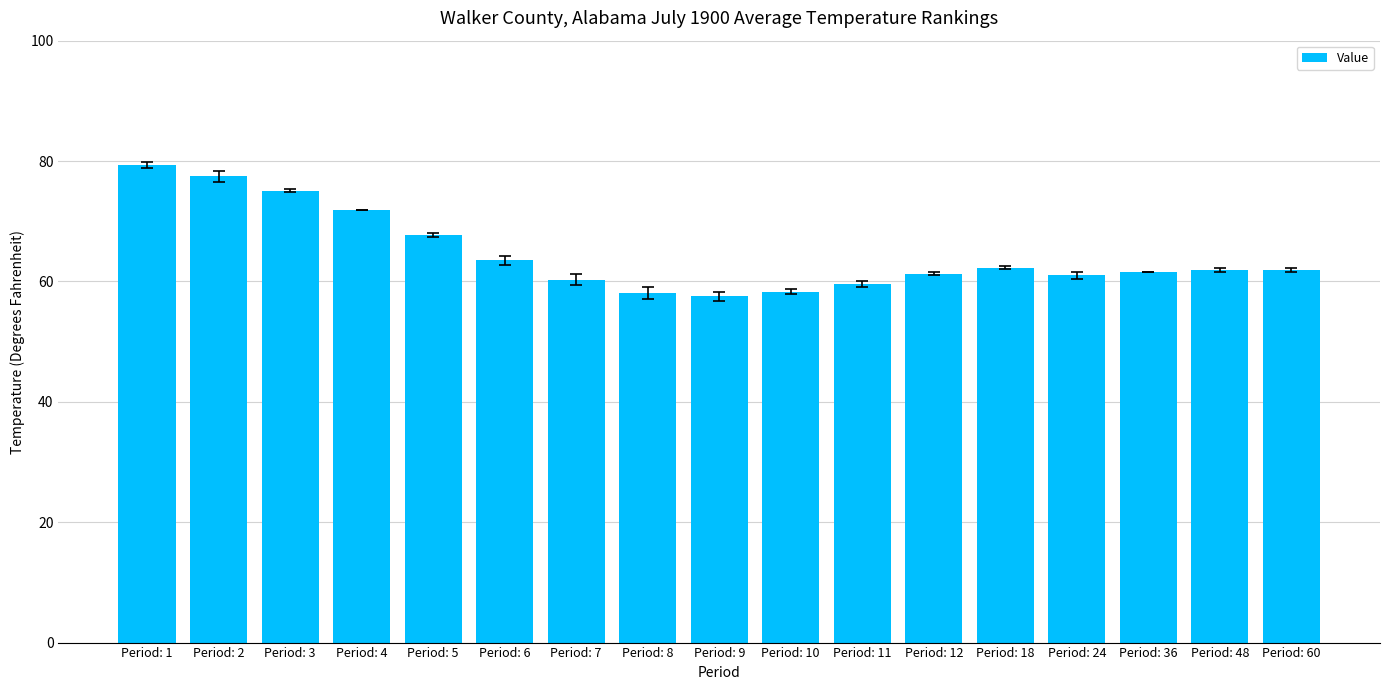

What is the value of the 10th bar from the left?

58.3